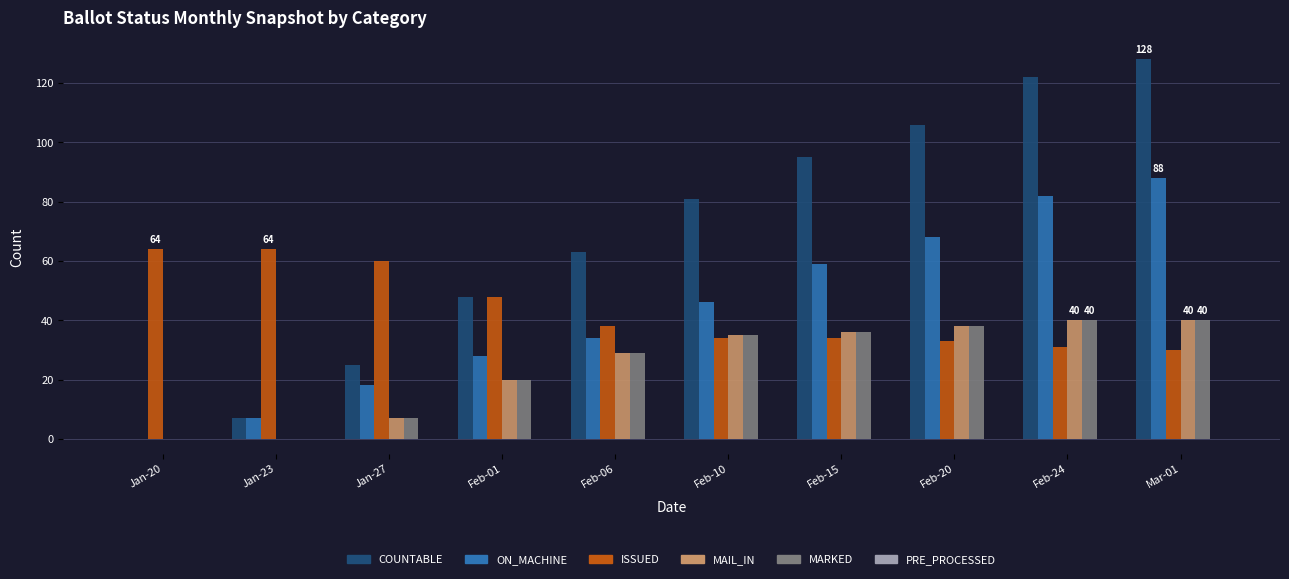

What is the maximum value for ON_MACHINE?

88